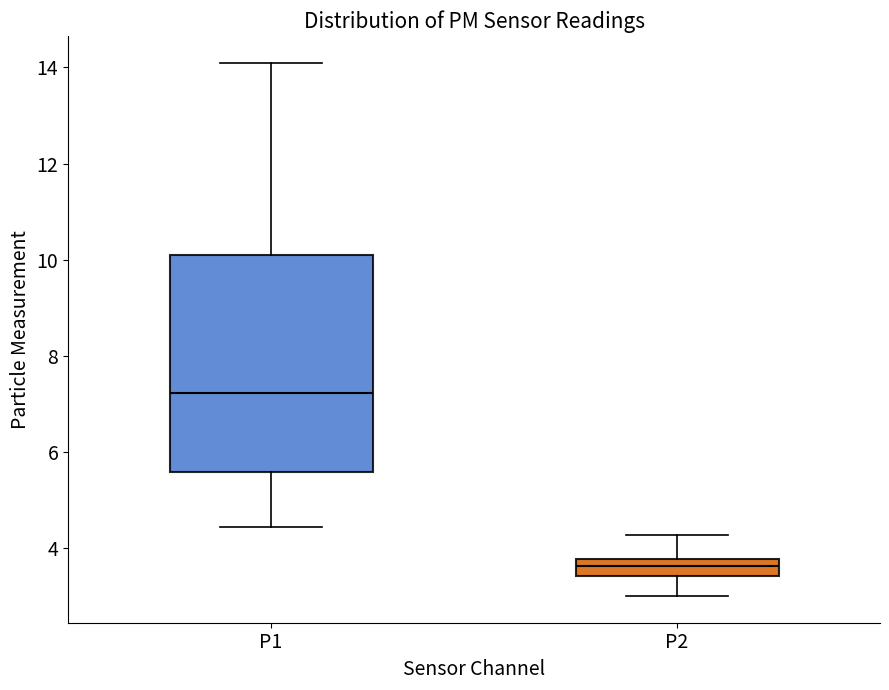

Reading left to right, transcribe this box plot: for each box, give where its median line is, the range the box spans, and where its two whiskers end, as read against the y-axis. The values are not printed on the chart, so give them approximately, as read against the axis.

P1: median 7.2, box 5.6 to 10.0, whiskers 4.4 to 14.2
P2: median 3.6, box 3.4 to 3.8, whiskers 3.0 to 4.2